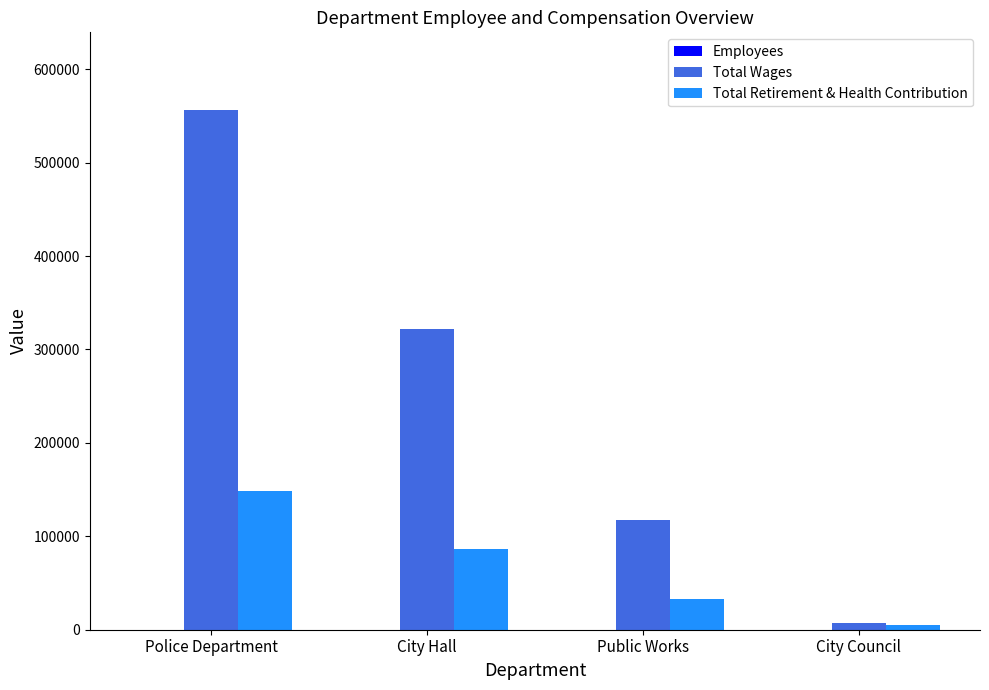

What is the sum of all Total Retirement & Health Contribution values?

272909